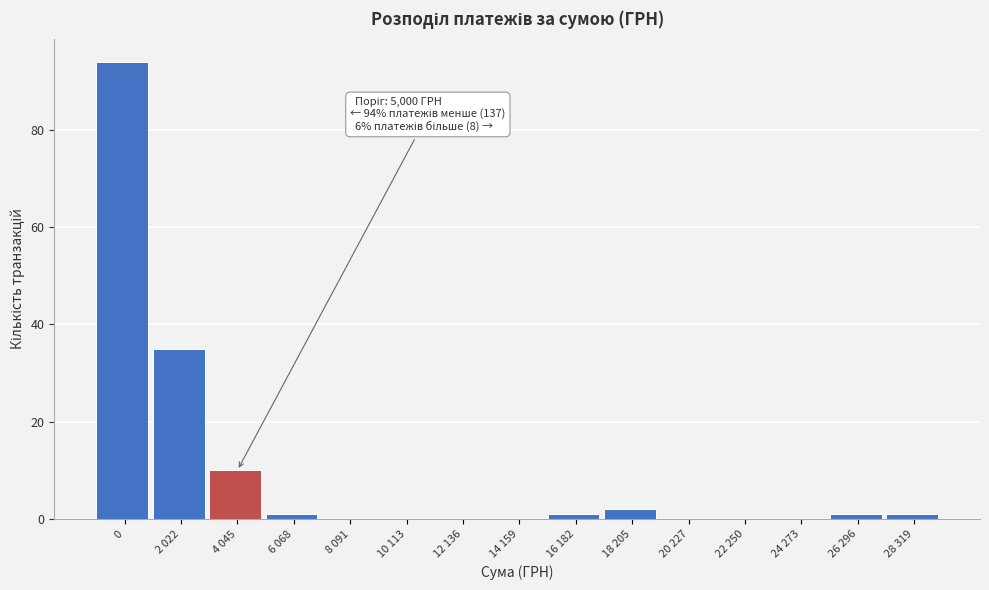

Reading right to left, transcribe all the data shown in this chart.

28 319=1	26 296=1	24 273=0	22 250=0	20 227=0	18 205=2	16 182=1	14 159=0	12 136=0	10 113=0	8 091=0	6 068=1	4 045=10	2 022=35	0=94